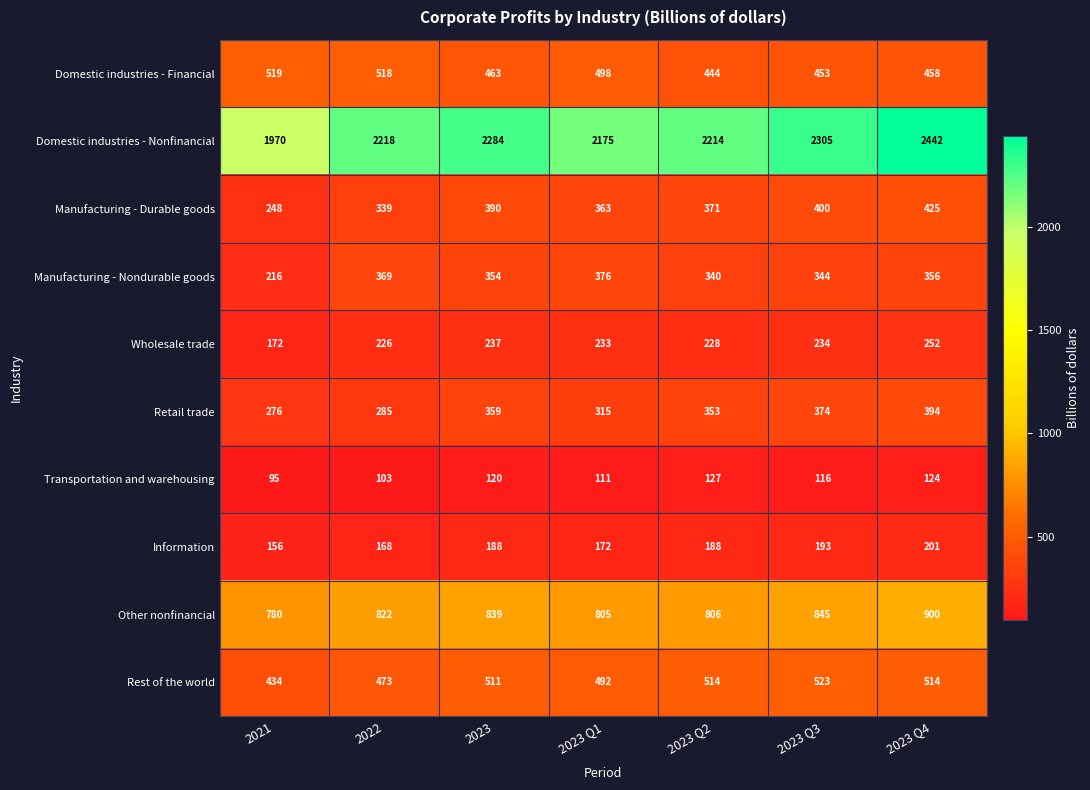

What is the smallest value displayed?

95